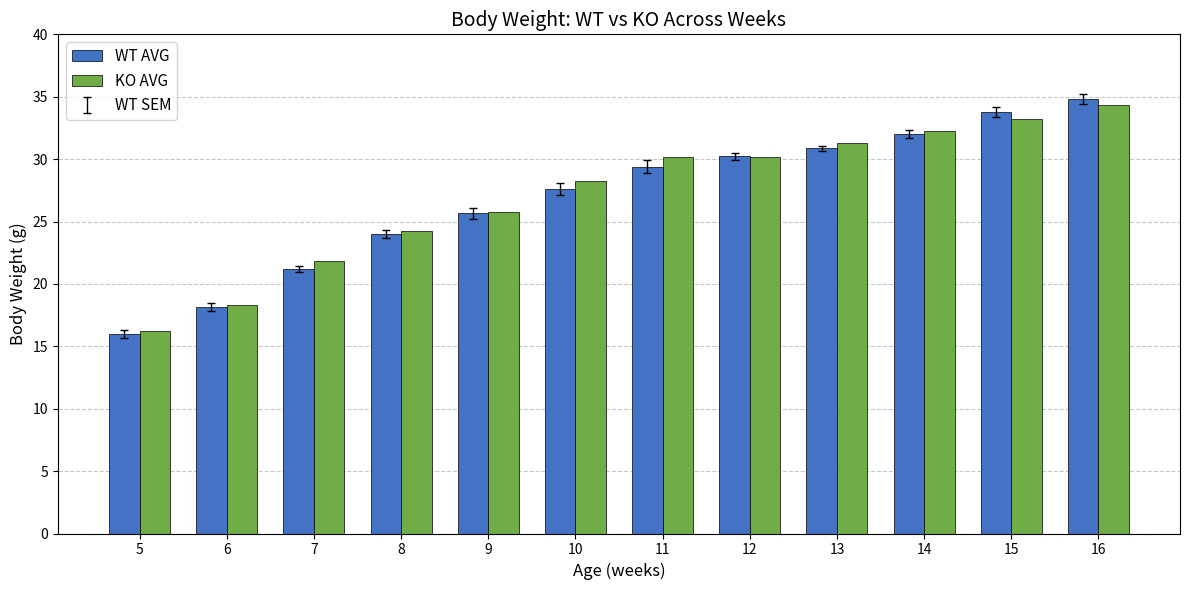

At which category does the chart reach its peak across all series?

16